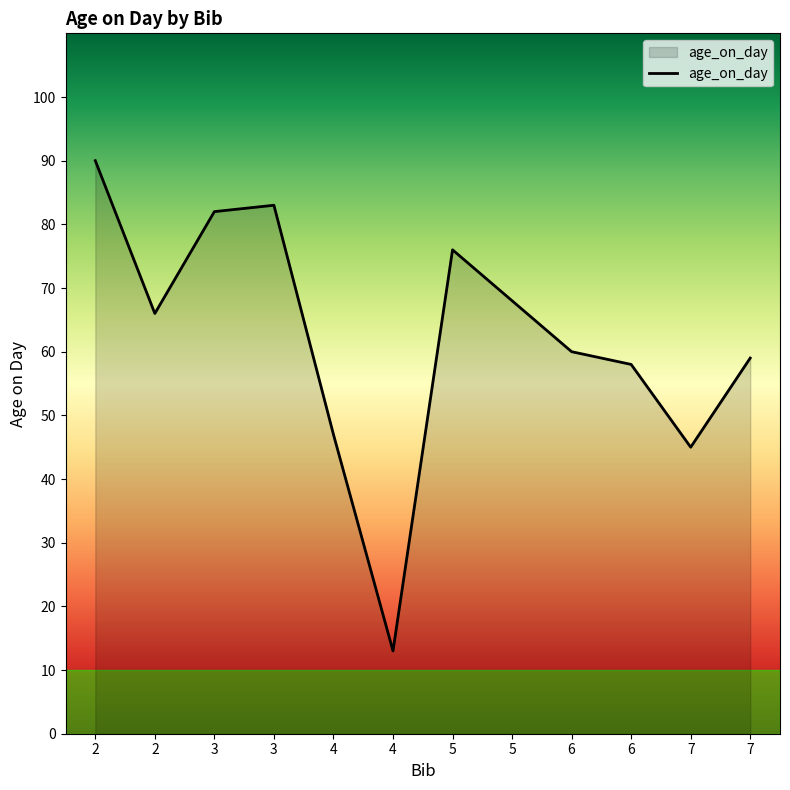

What is the sum of the values at 6 and 7?

105